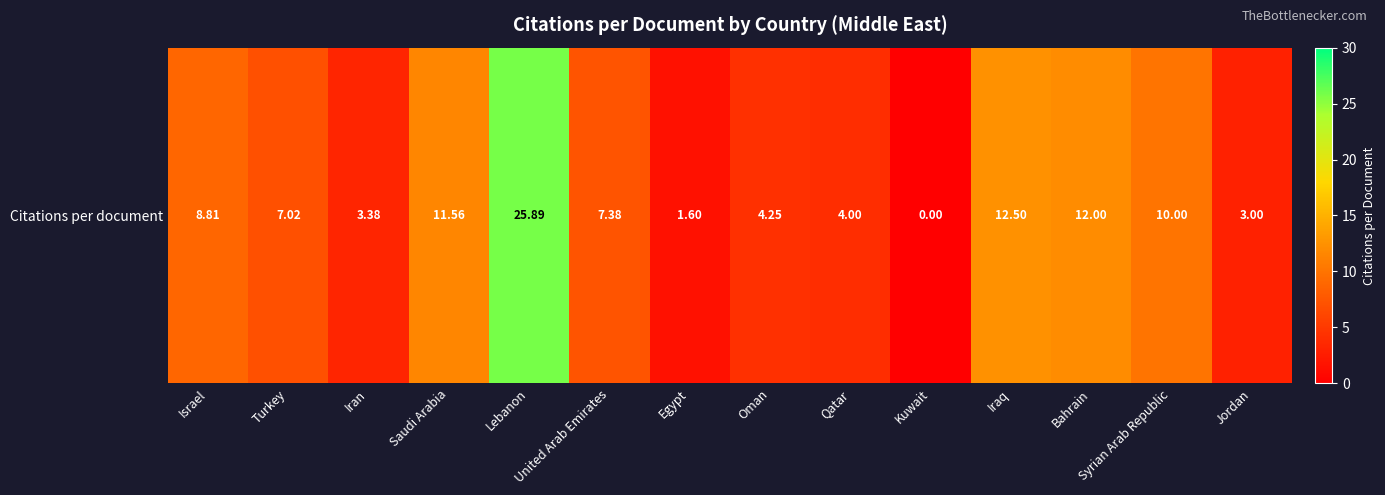

What is the change in value from Lebanon to Iraq?

-13.4